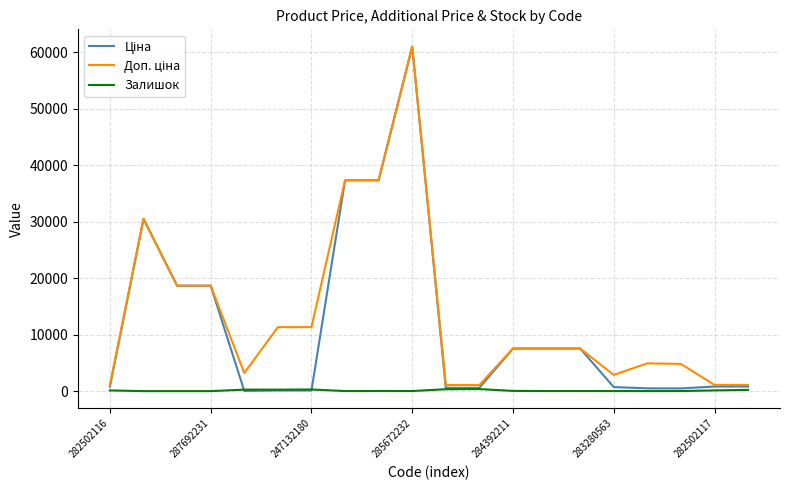

What is the maximum value shown in the chart?

61024.7